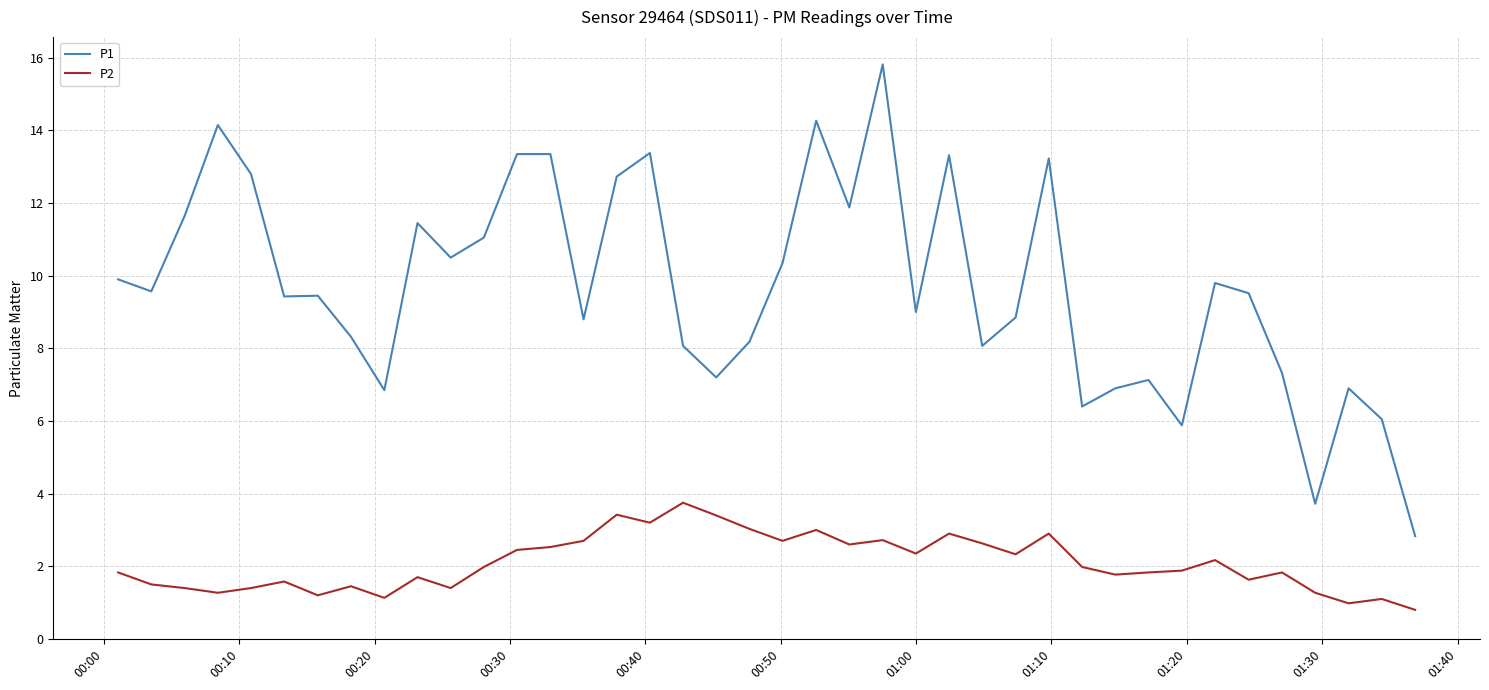

How many lines are shown in the chart?

2